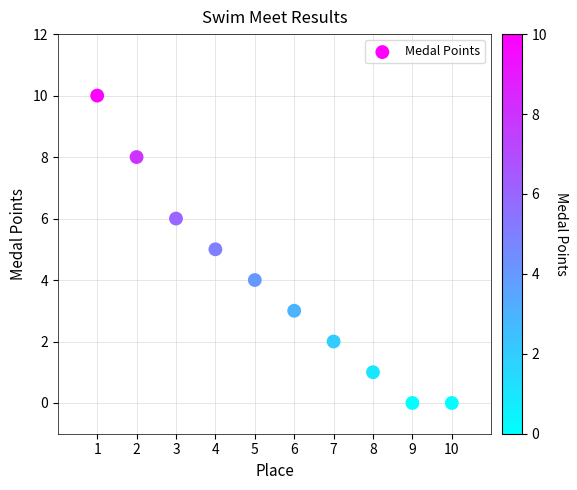

What is the range of Y values (max minus min)?

10